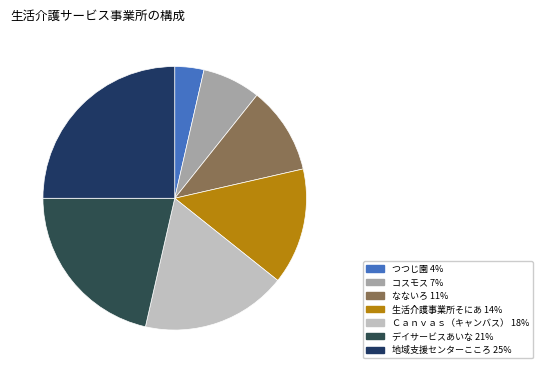

Approximately how many times larger is the value at なないろ compared to 生活介護事業所そにあ?

0.8